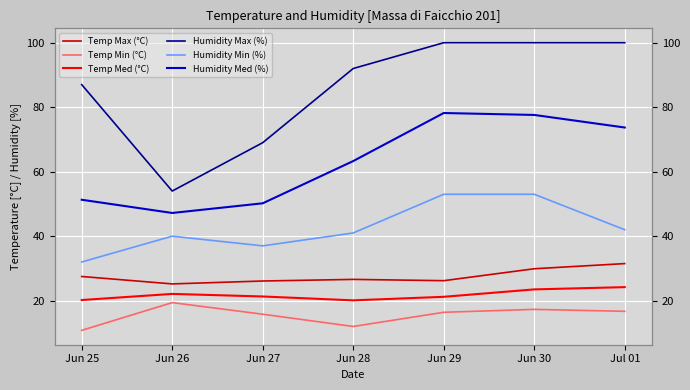

How many values in the Temp Max (°C) series exceed 26?

6